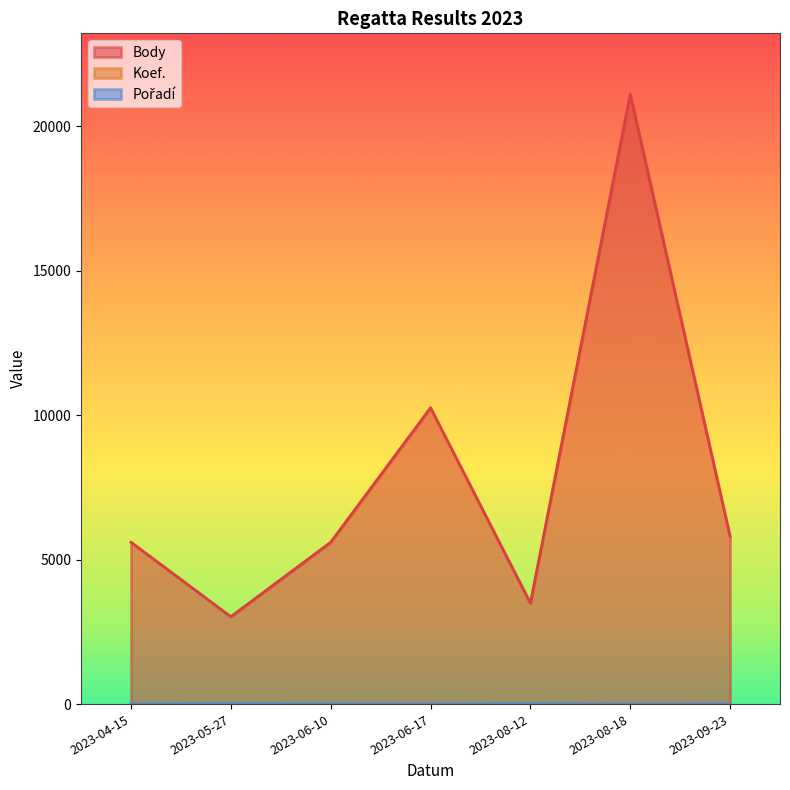

What is the difference between the maximum and minimum values in the Koef. series?

17